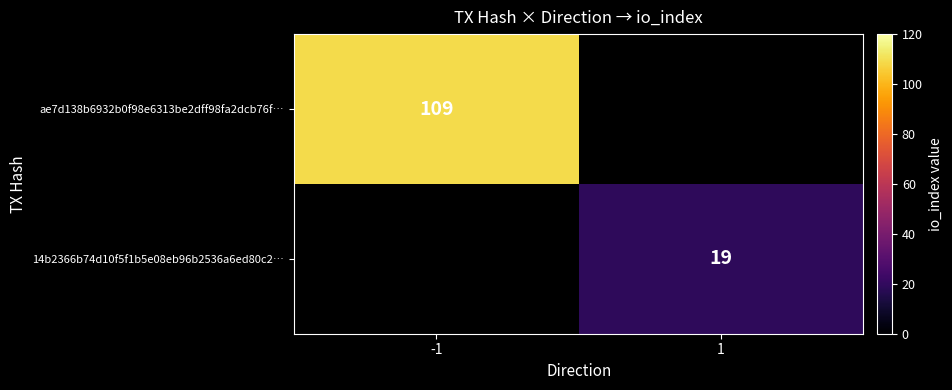

Is the value of 14b2366b74d10f5f1b5e08eb96b2536a6ed80c2… at 1 greater than the value of ae7d138b6932b0f98e6313be2dff98fa2dcb76f… at -1?

No